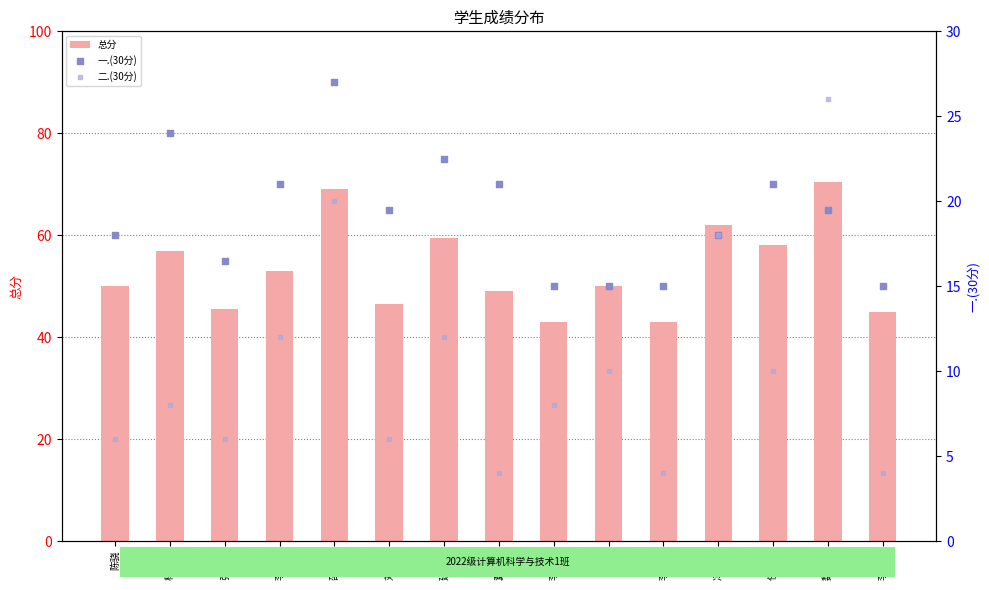

Which series has the largest total across all categories?

总分